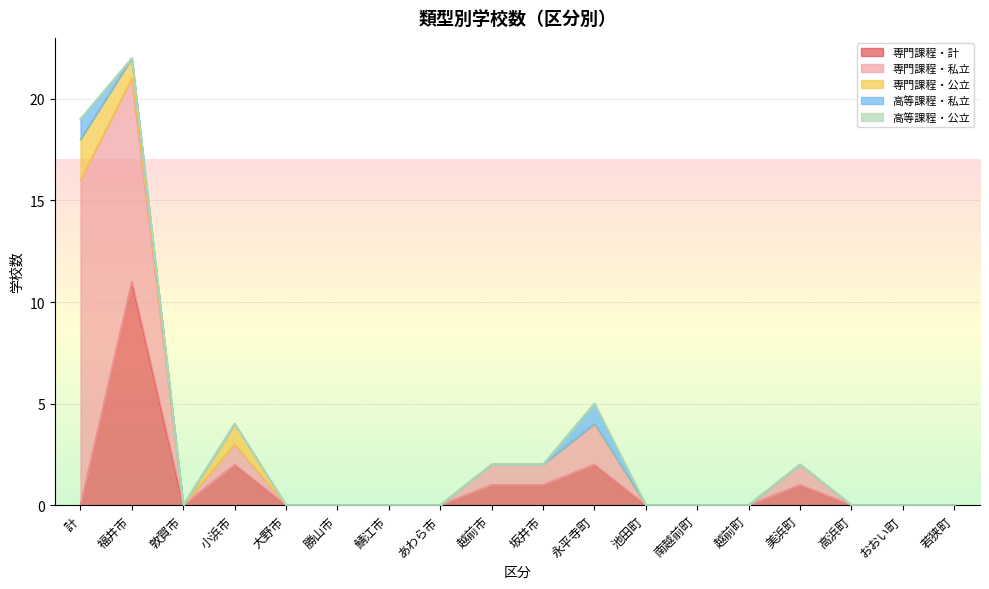

Which label corresponds to the smallest value in the chart?

計